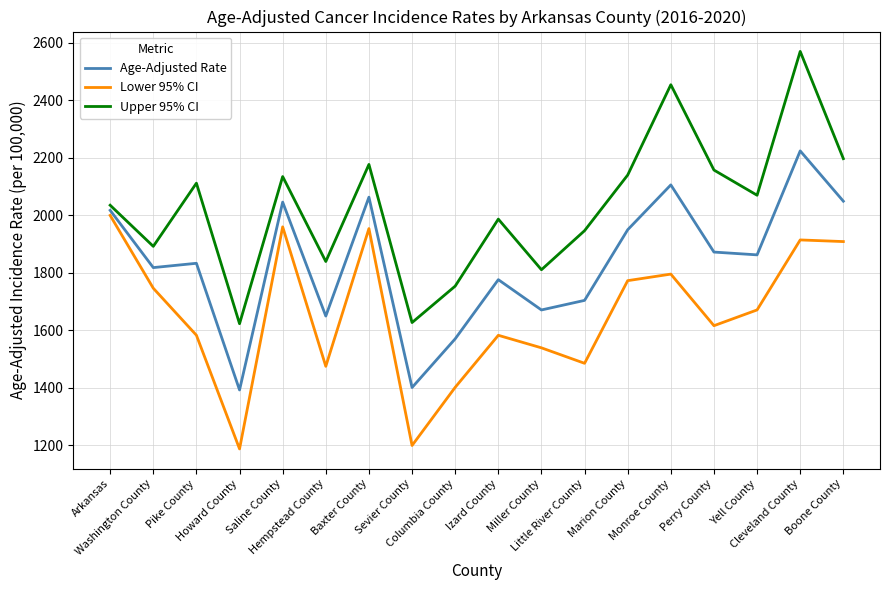

At which category does Lower 95% CI reach its first local valley?

Howard County